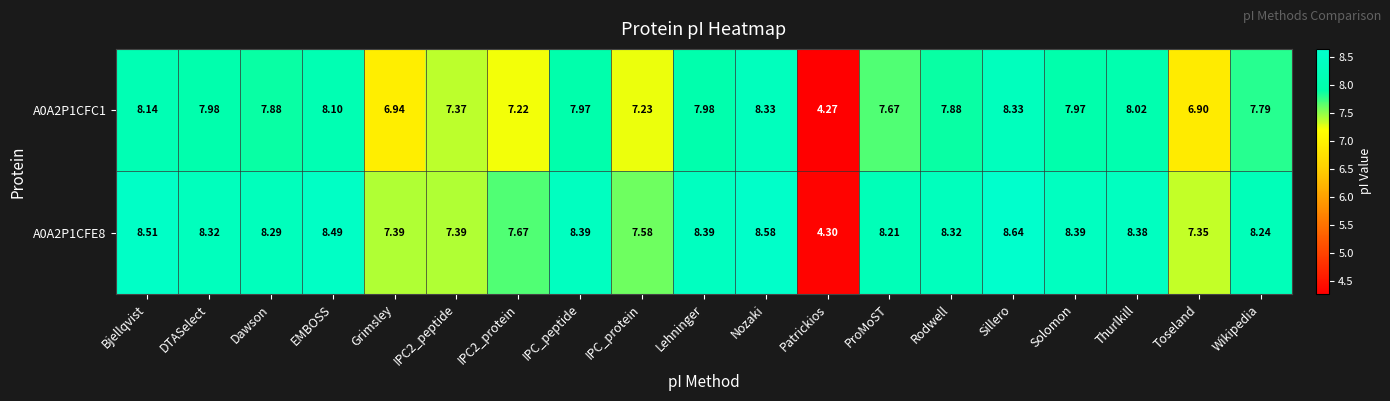

Where does the A0A2P1CFC1 series first go above 7?

Bjellqvist